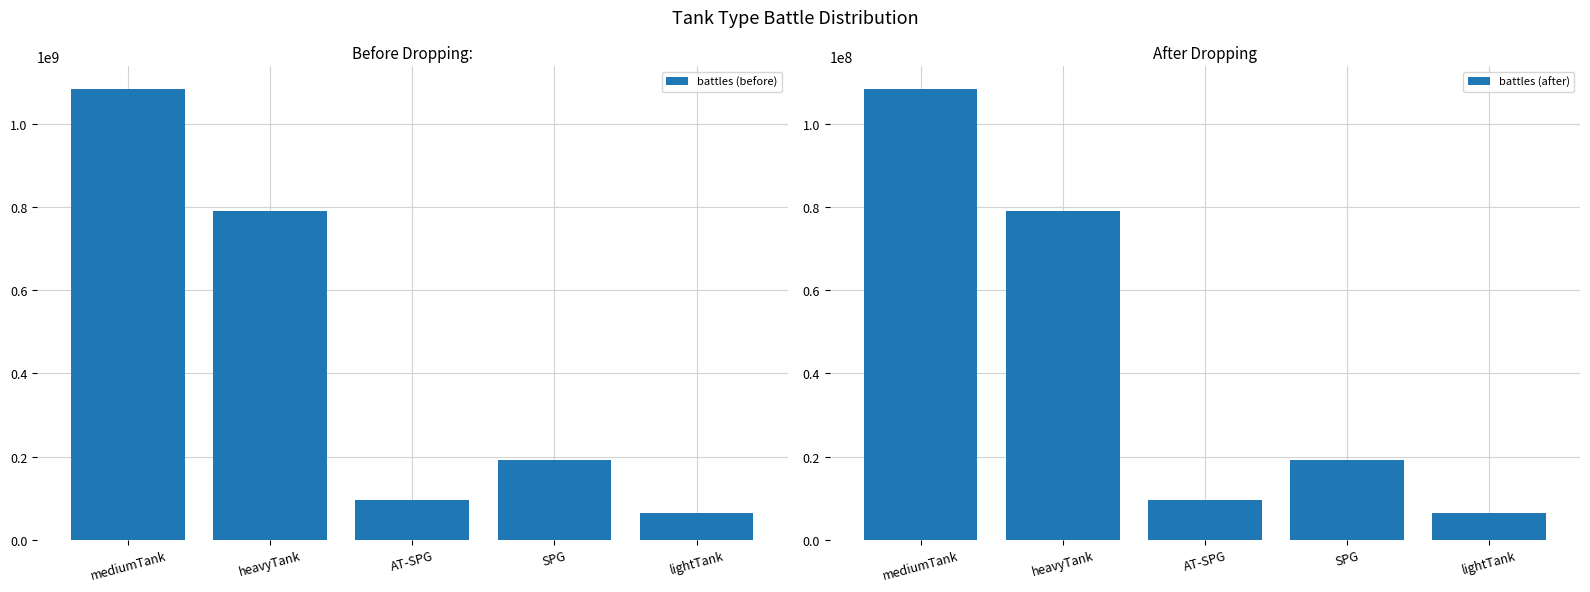

At which category does the chart reach its minimum across all series?

lightTank